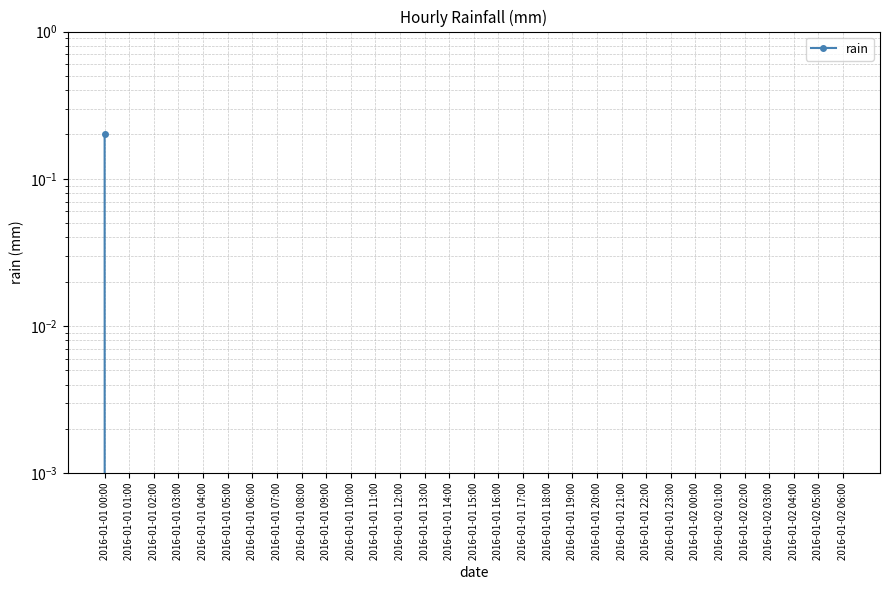

True or false: the data shows 0.1 at 2016-01-01 23:00.

False